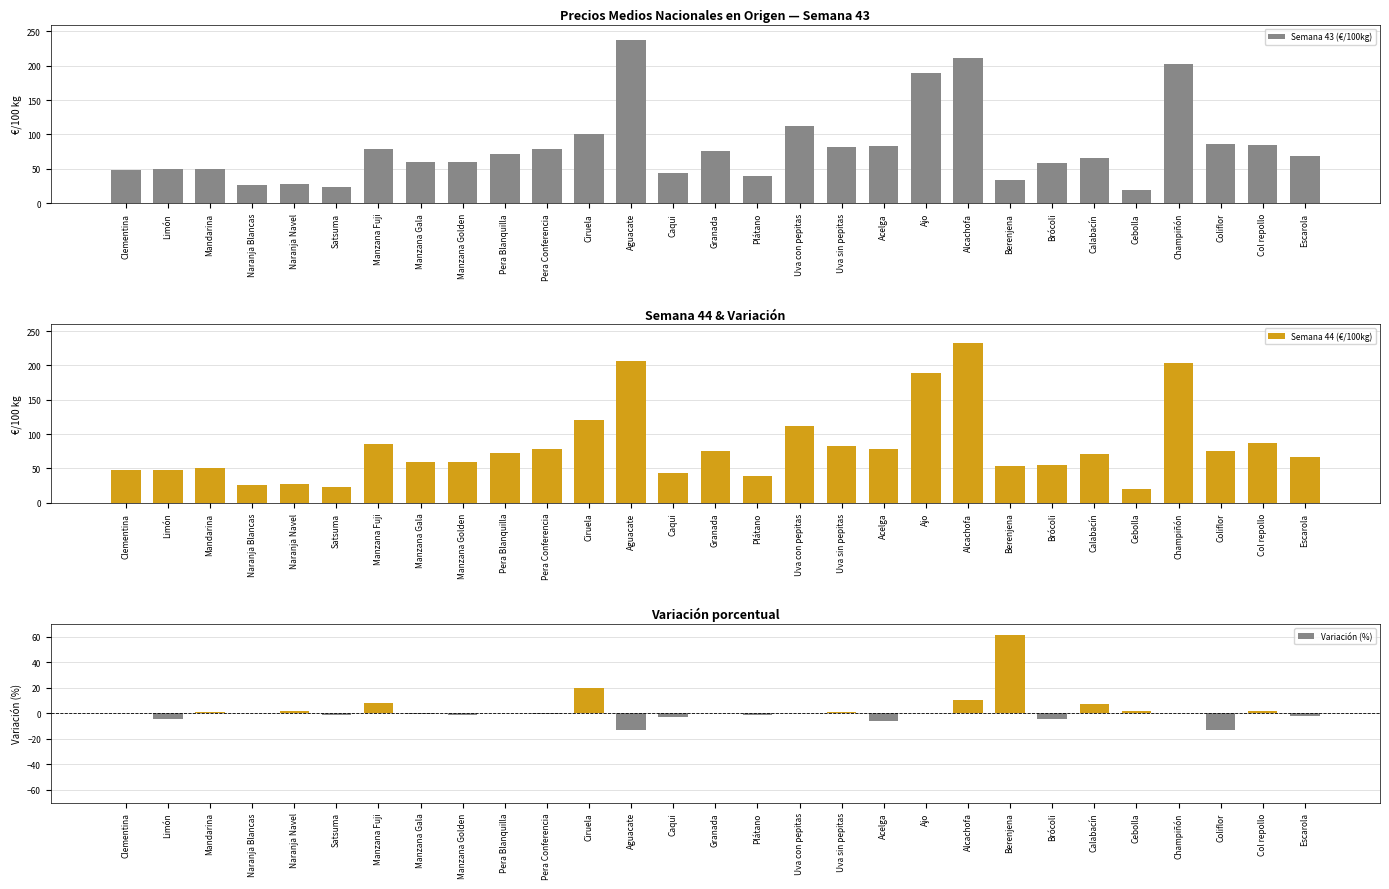

Which category has the highest value across all series?

Aguacate